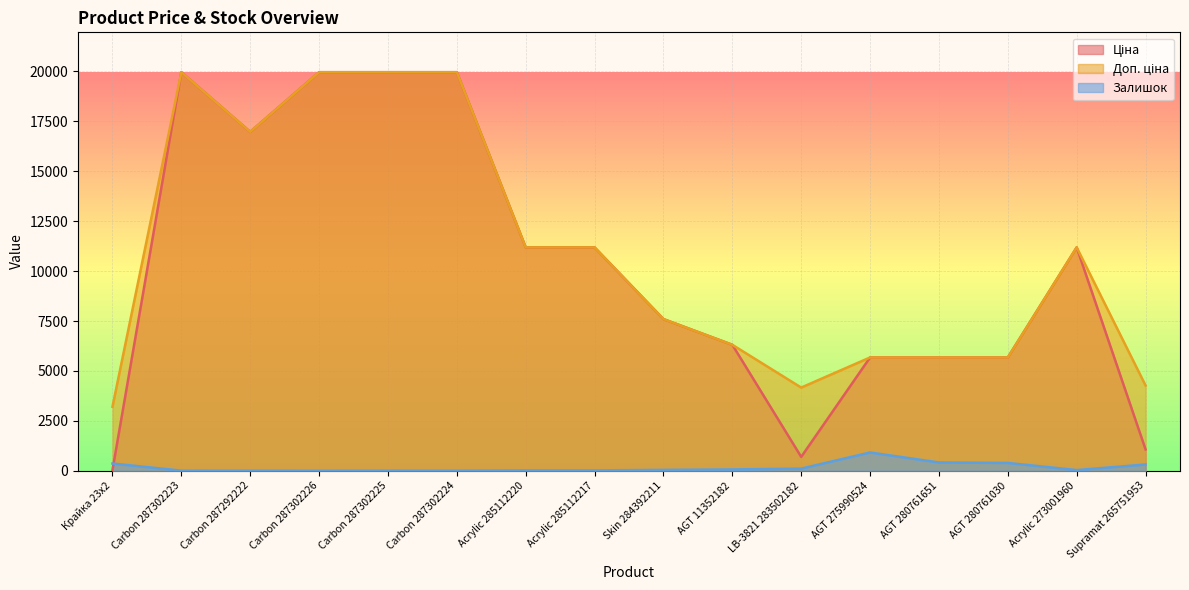

The Доп. ціна series shows 6394.4 at Carbon 287292222. True or false?

False